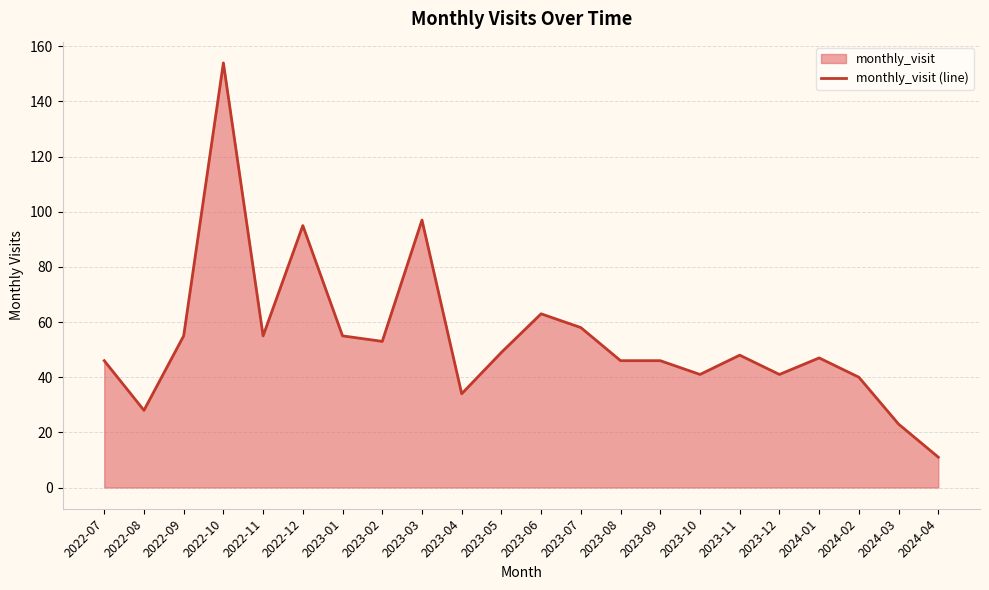

How many interior local peaks (higher than both neighbors) does the data have?

6